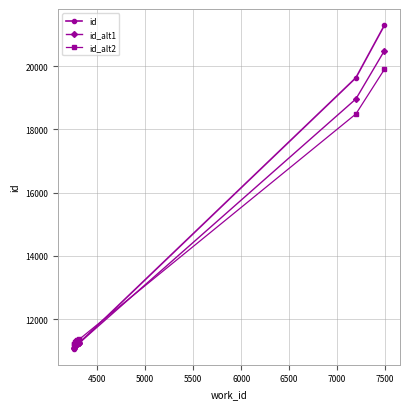

What is the value of the id_alt2 point at the 3rd from the left?

11264.8